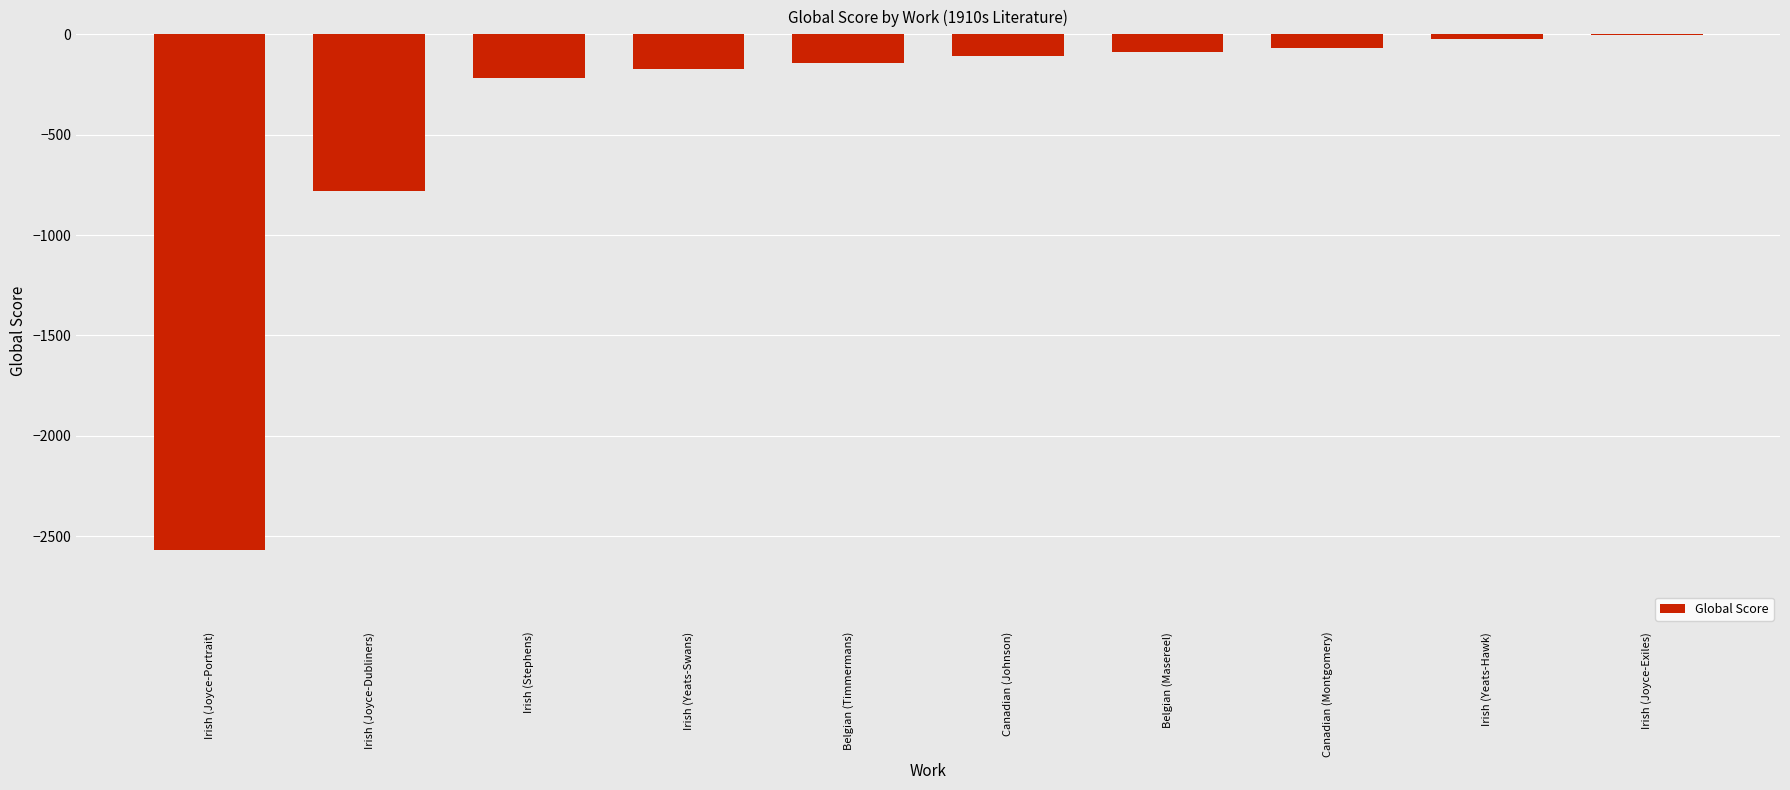

What is the sum of the values at Irish (Joyce-Portrait) and Irish (Joyce-Dubliners)?

-3349